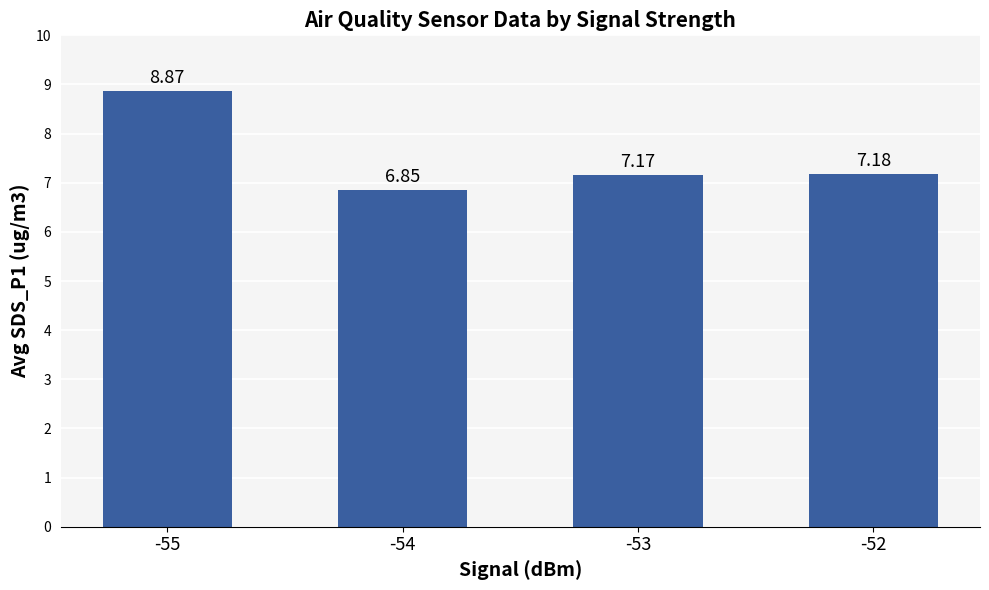

What is the greatest value displayed?

8.9